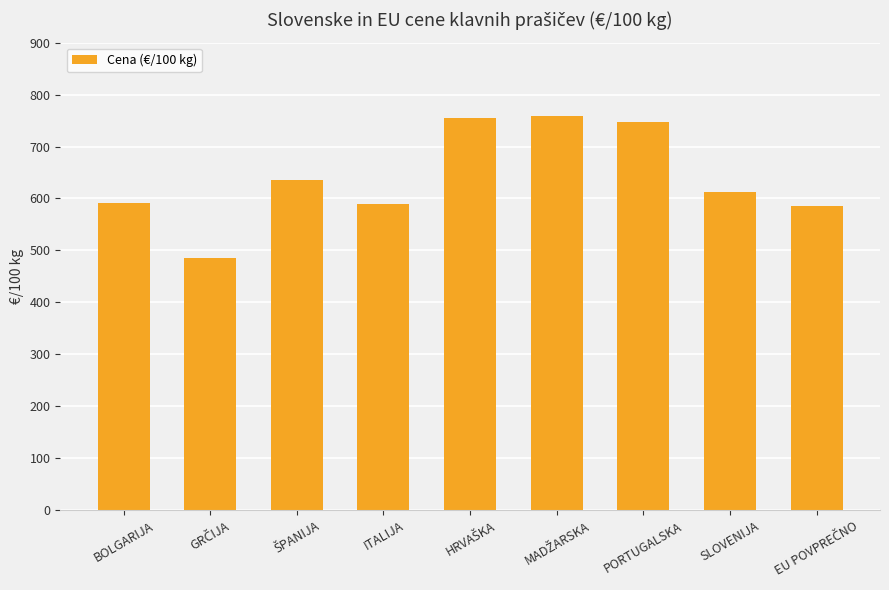

What is the smallest value displayed?

485.6